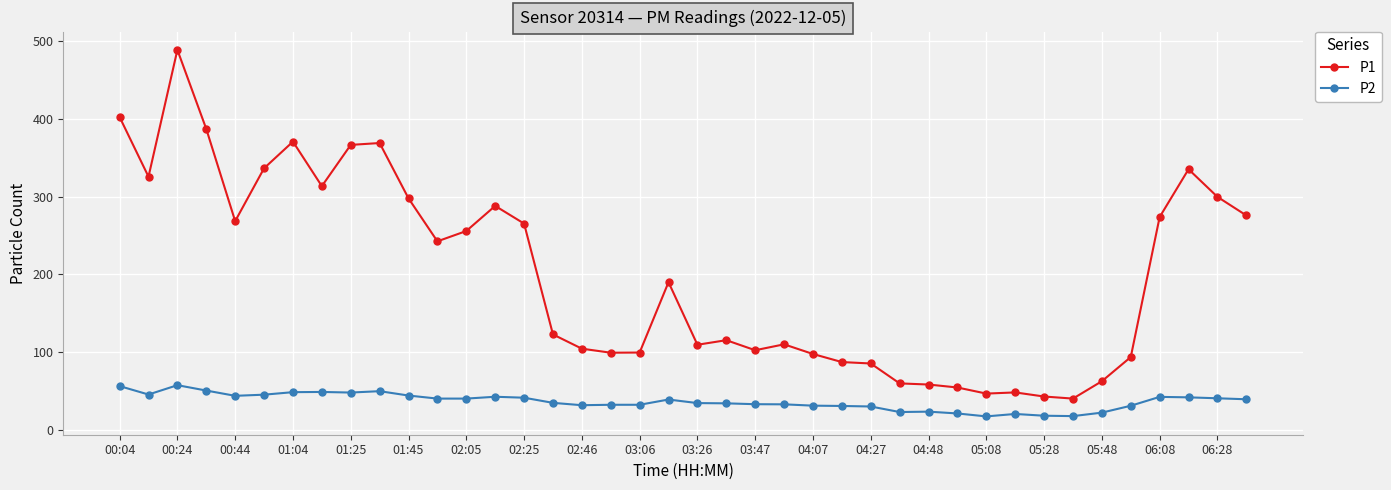

Which series has the widest spread of values?

P1